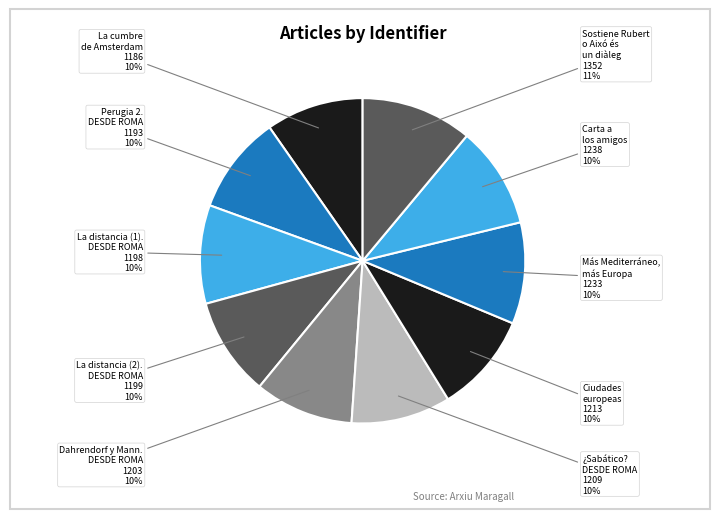

Is it true that Carta a los amigos is 1% of the pie?

False